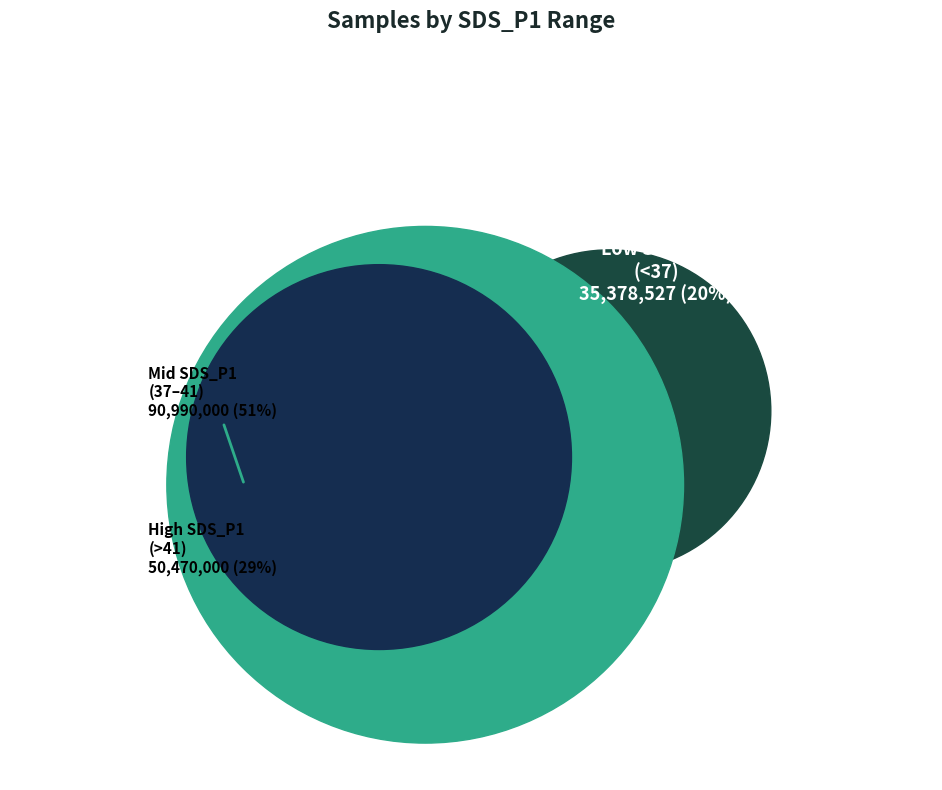

Count the number of slices in the pie.

3